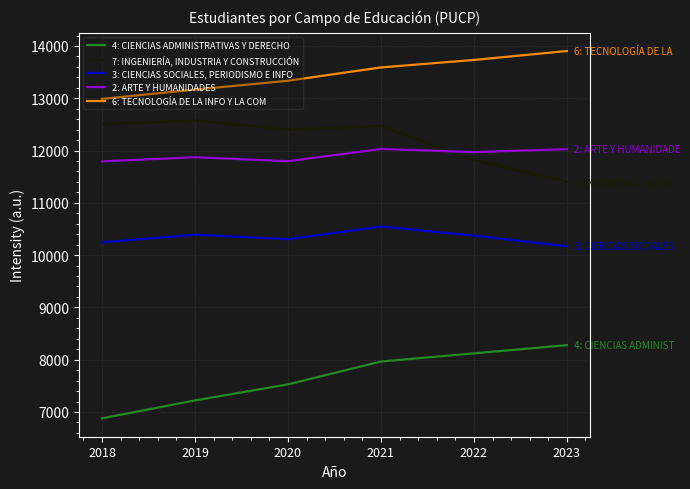

What is the approximate value of 7: INGENIERÍA, INDUSTRIA Y CONSTRUCCIÓN at 2019, to the nearest 100?

12600